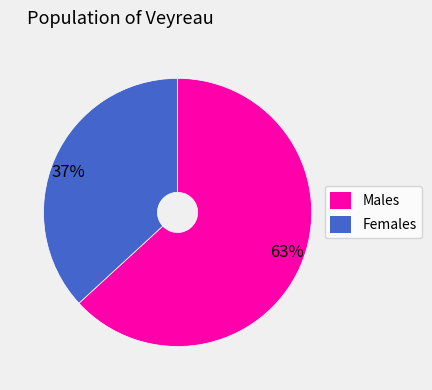

True or false: 37% accounts for 26% of the total.

False